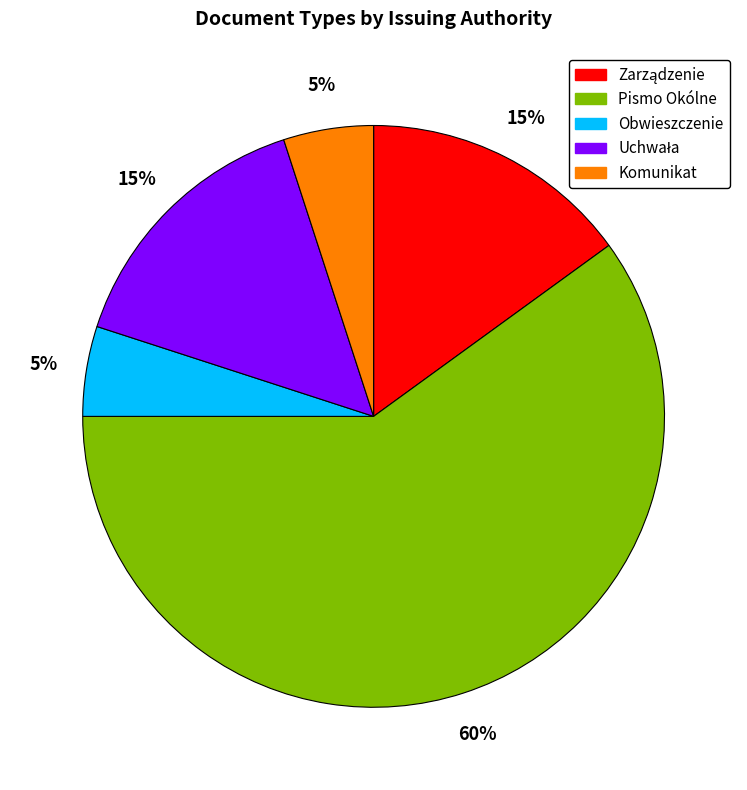

Is it true that Pismo Okólne is 50% of the pie?

False